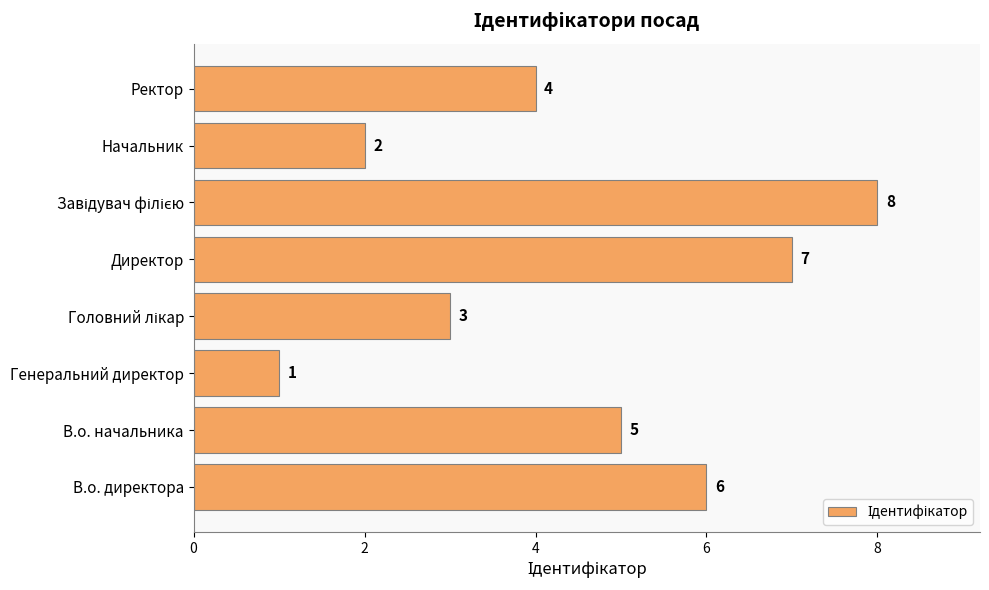

Which has a higher value, В.о. начальника or Директор?

Директор